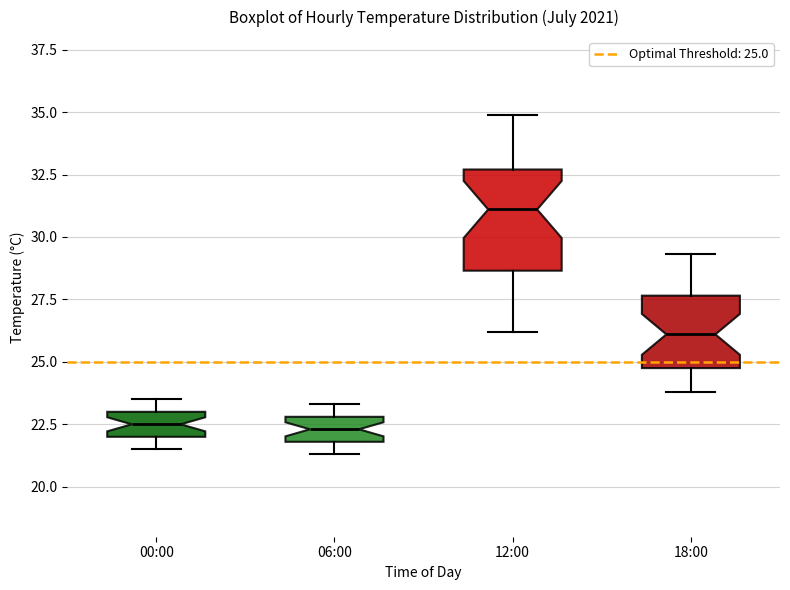

Reading left to right, read every box against the y-axis: the position of its median line, the range the box covers, and the ends of its whiskers. The values are not printed on the chart, so give them approximately, as read against the axis.

00:00: median 22.5, box 22.0 to 23.0, whiskers 21.5 to 23.5
06:00: median 22.5, box 22.0 to 23.0, whiskers 21.5 to 23.5
12:00: median 31.0, box 28.5 to 32.5, whiskers 26.0 to 35.0
18:00: median 26.0, box 25.0 to 27.5, whiskers 24.0 to 29.5